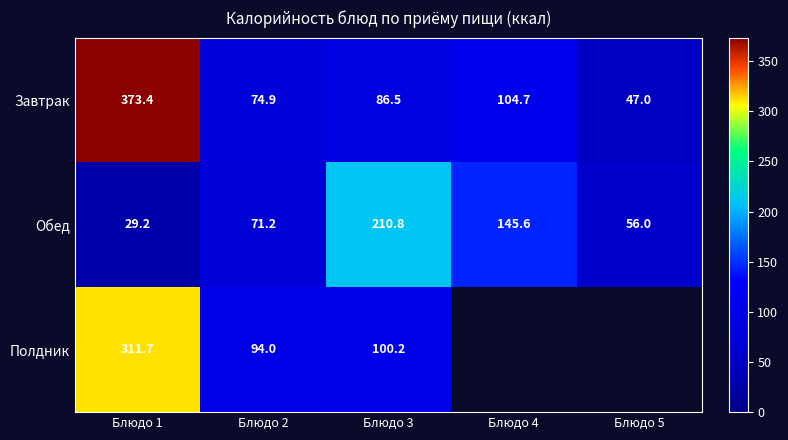

How many data points in Обед are above 71?

3